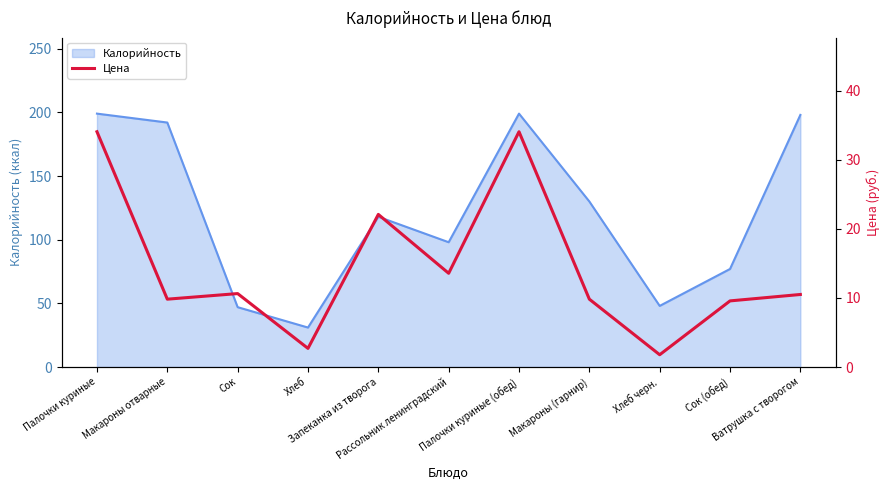

What is the lowest value of the Калорийность series?

31